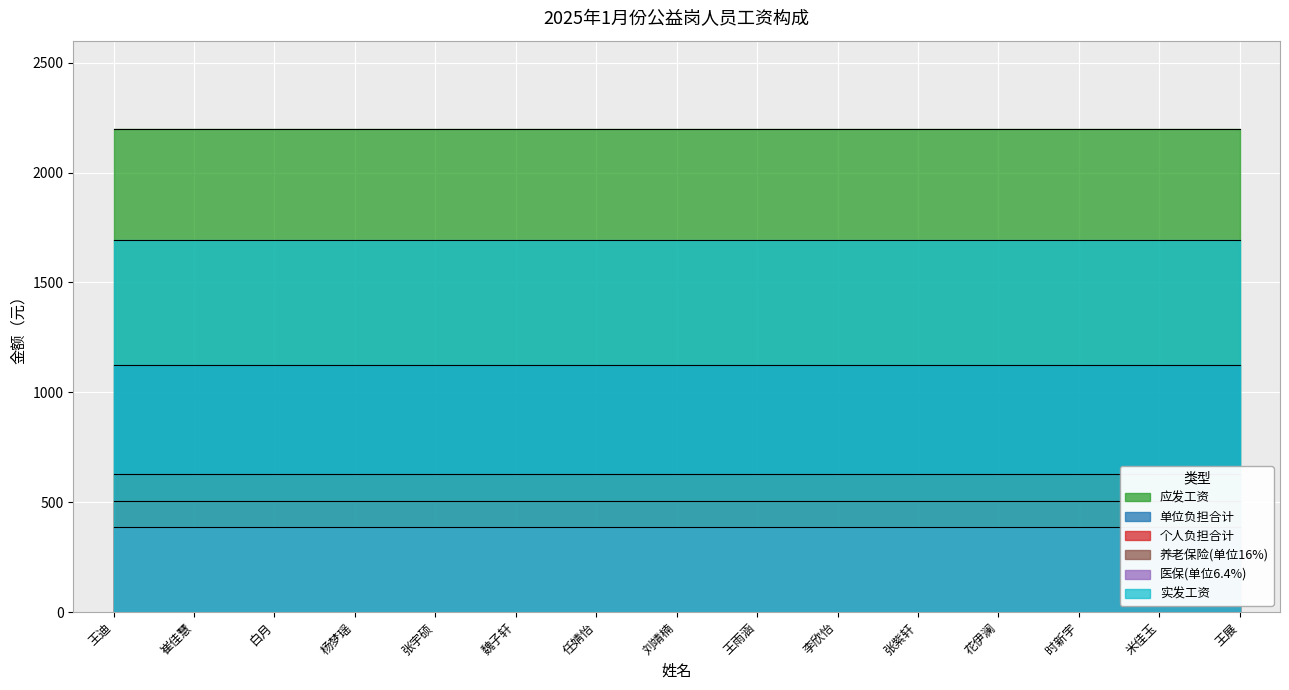

Reading right to left, what are all the values shown in this chart?

应发工资: 王展=2200.0	米佳玉=2200.0	时新宇=2200.0	花伊澜=2200.0	张紫轩=2200.0	李欣怡=2200.0	王雨涵=2200.0	刘靖楠=2200.0	任婧怡=2200.0	魏子轩=2200.0	张宇硕=2200.0	杨梦瑶=2200.0	白月=2200.0	崔佳慧=2200.0	王迪=2200.0
单位负担合计: 王展=1121.9	米佳玉=1121.9	时新宇=1121.9	花伊澜=1121.9	张紫轩=1121.9	李欣怡=1121.9	王雨涵=1121.9	刘靖楠=1121.9	任婧怡=1121.9	魏子轩=1121.9	张宇硕=1121.9	杨梦瑶=1121.9	白月=1121.9	崔佳慧=1121.9	王迪=1121.9
个人负担合计: 王展=506.5	米佳玉=506.5	时新宇=506.5	花伊澜=506.5	张紫轩=506.5	李欣怡=506.5	王雨涵=506.5	刘靖楠=506.5	任婧怡=506.5	魏子轩=506.5	张宇硕=506.5	杨梦瑶=506.5	白月=506.5	崔佳慧=506.5	王迪=506.5
养老保险(单位16%): 王展=627.3	米佳玉=627.3	时新宇=627.3	花伊澜=627.3	张紫轩=627.3	李欣怡=627.3	王雨涵=627.3	刘靖楠=627.3	任婧怡=627.3	魏子轩=627.3	张宇硕=627.3	杨梦瑶=627.3	白月=627.3	崔佳慧=627.3	王迪=627.3
医保(单位6.4%): 王展=387.6	米佳玉=387.6	时新宇=387.6	花伊澜=387.6	张紫轩=387.6	李欣怡=387.6	王雨涵=387.6	刘靖楠=387.6	任婧怡=387.6	魏子轩=387.6	张宇硕=387.6	杨梦瑶=387.6	白月=387.6	崔佳慧=387.6	王迪=387.6
实发工资: 王展=1693.5	米佳玉=1693.5	时新宇=1693.5	花伊澜=1693.5	张紫轩=1693.5	李欣怡=1693.5	王雨涵=1693.5	刘靖楠=1693.5	任婧怡=1693.5	魏子轩=1693.5	张宇硕=1693.5	杨梦瑶=1693.5	白月=1693.5	崔佳慧=1693.5	王迪=1693.5